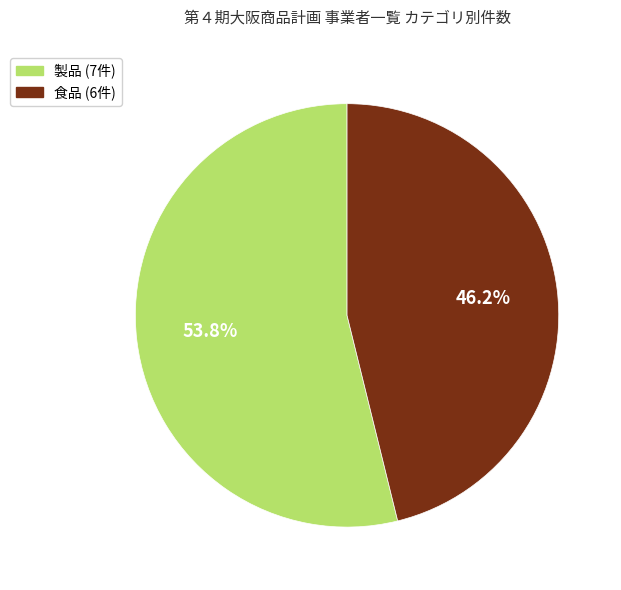

How many slices are in this pie chart?

2